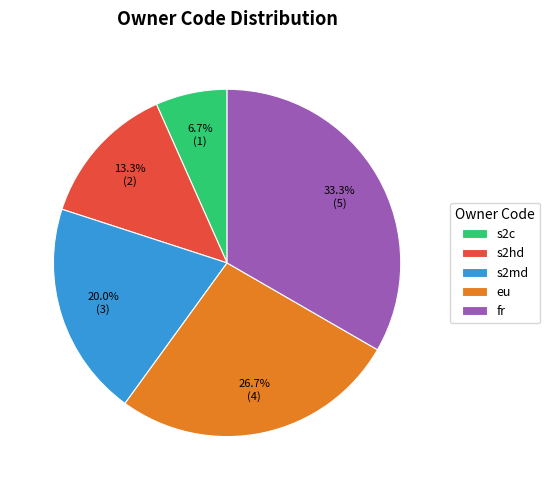

Approximately how many times larger is the value at fr compared to s2c?

5.0